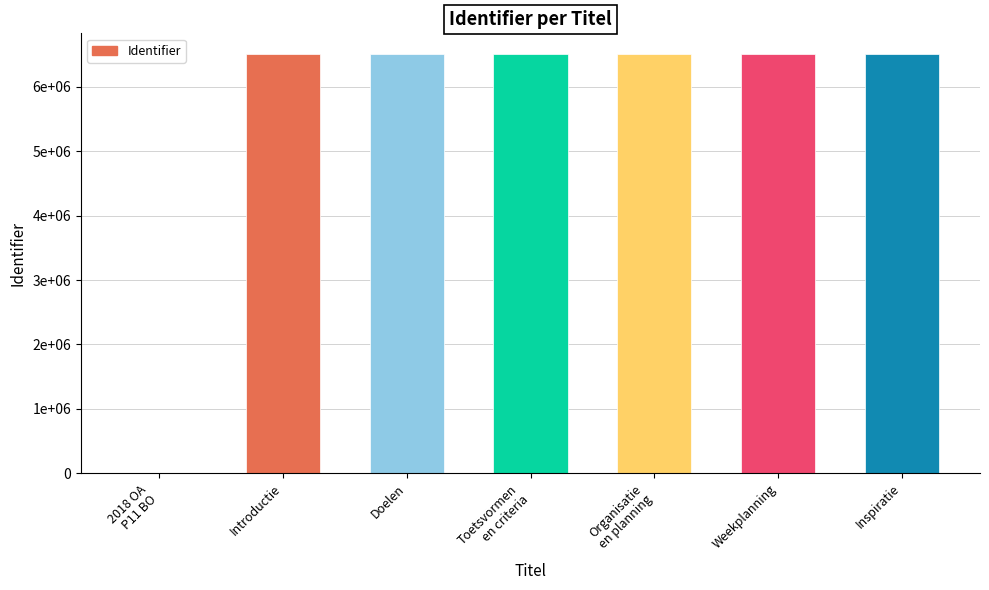

How many values exceed 6506717?

3